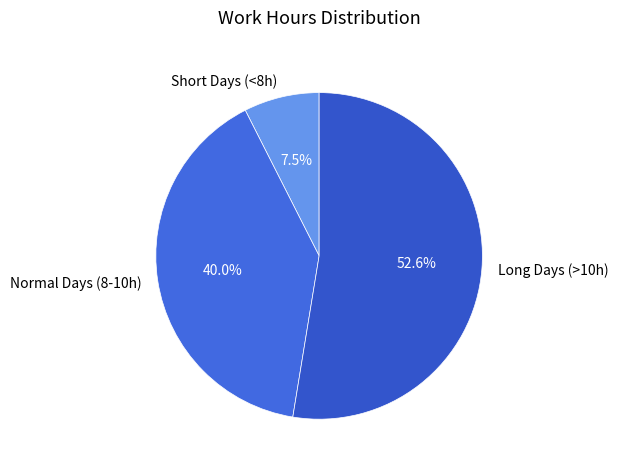

Rank the categories by value from lowest to highest.

Short Days (<8h), Normal Days (8-10h), Long Days (>10h)